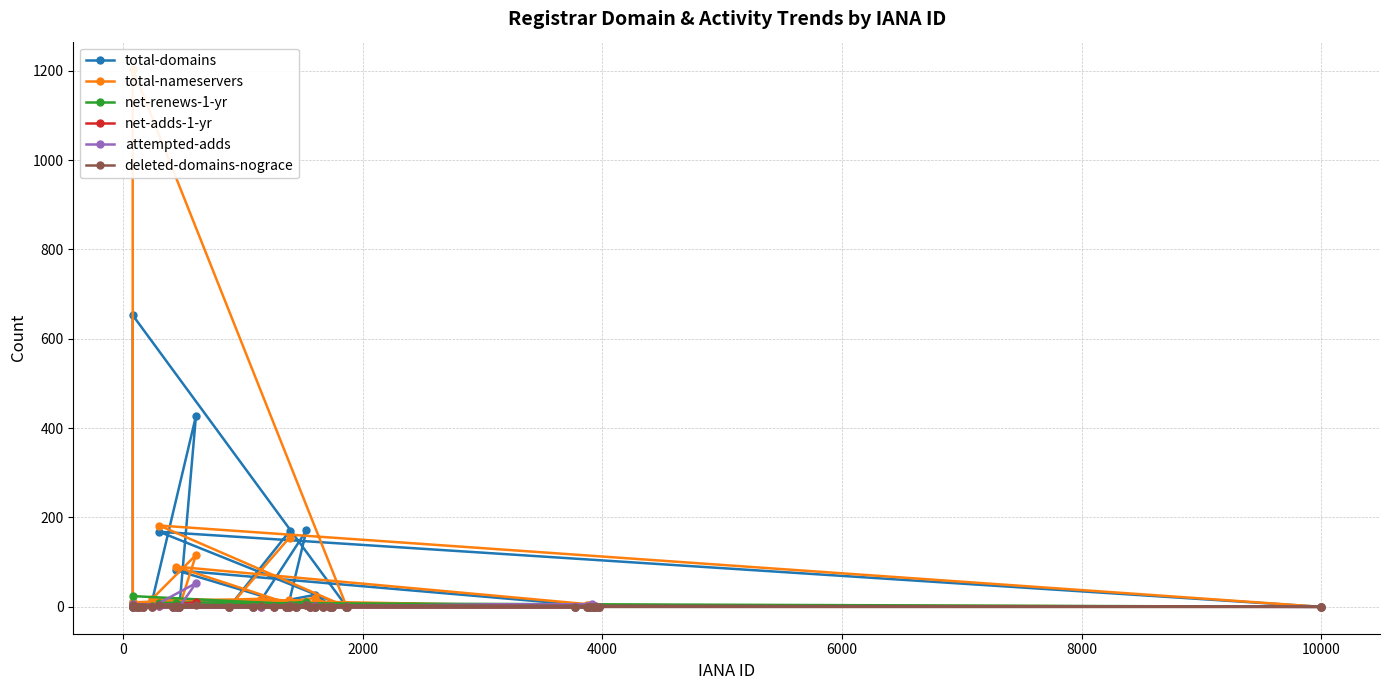

List the series in order of their peak value, lowest first.

deleted-domains-nograce, net-adds-1-yr, net-renews-1-yr, attempted-adds, total-domains, total-nameservers